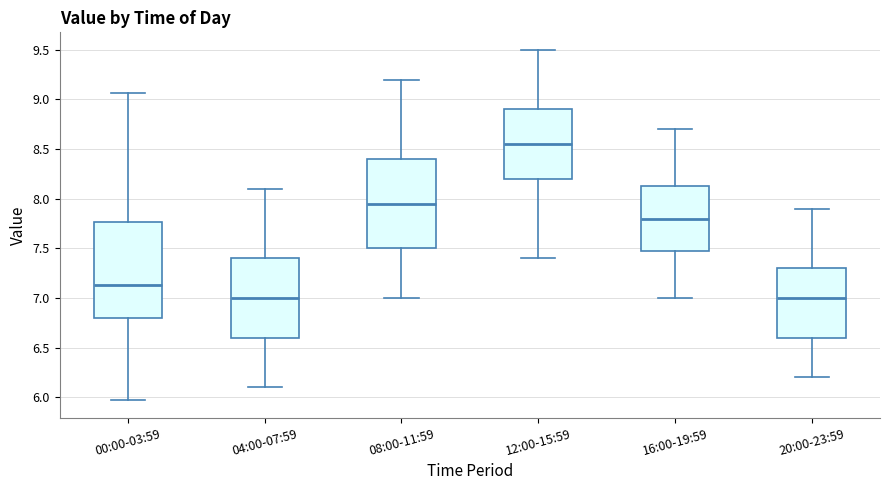

Where does the upper whisker of the box for 16:00-19:59 end on the y-axis? The values are not printed on the chart, so give them approximately, as read against the axis.

8.70